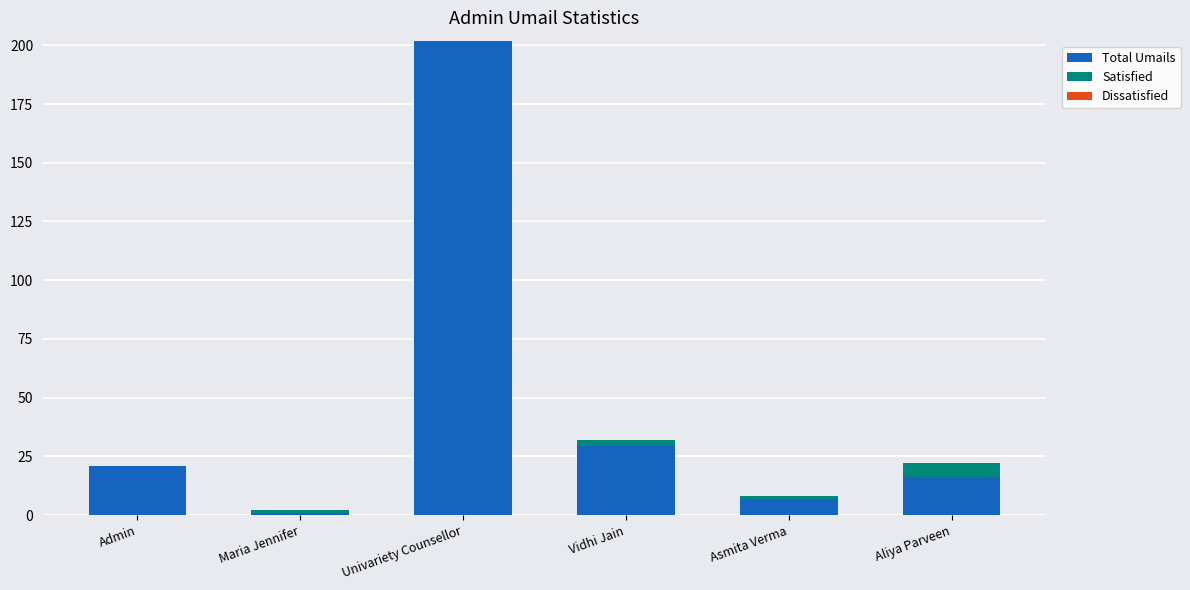

At which category is the sum across all series the highest?

Univariety Counsellor